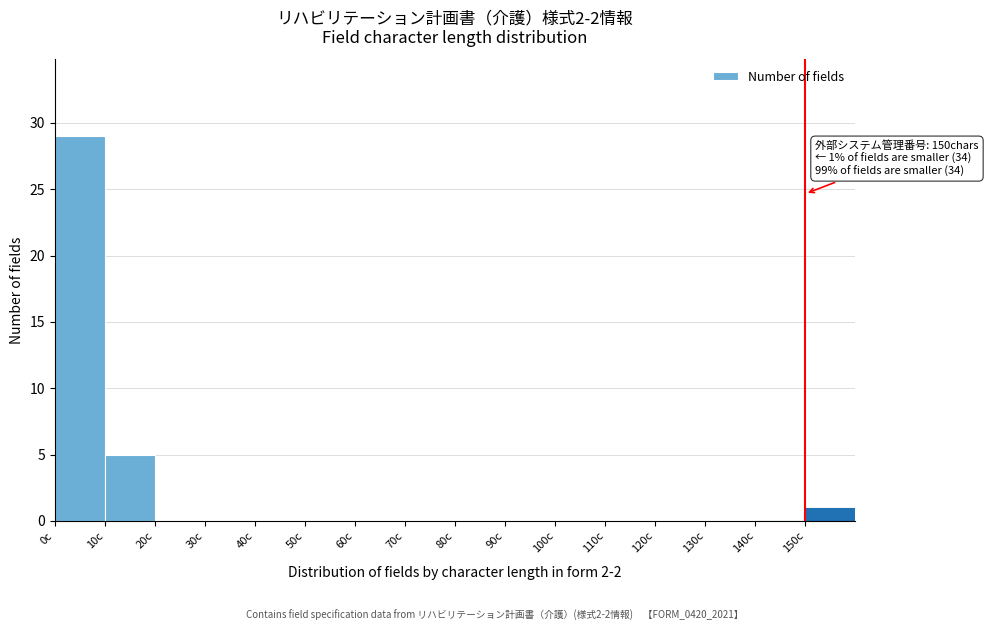

Which range on the x-axis has the tallest bar?

0 to 10